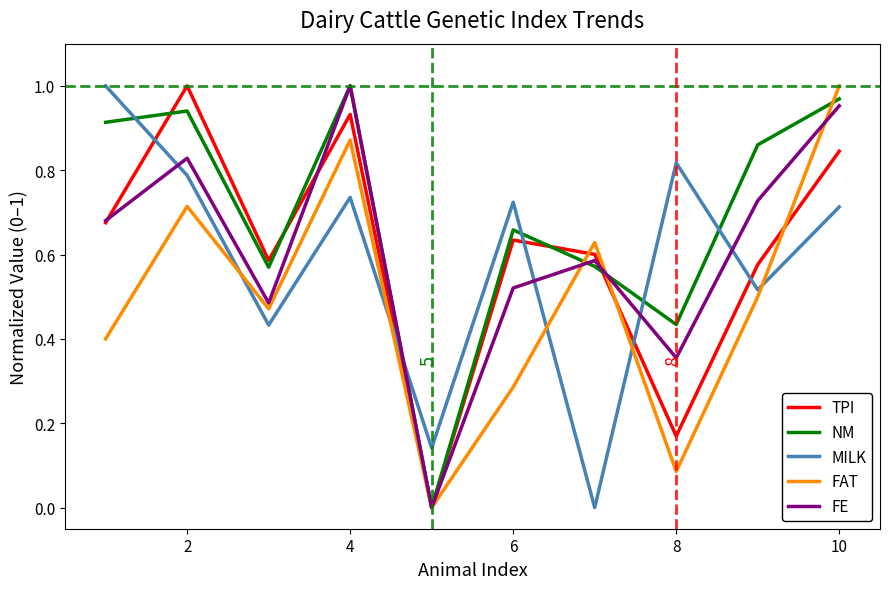

Which series has the largest total across all categories?

NM